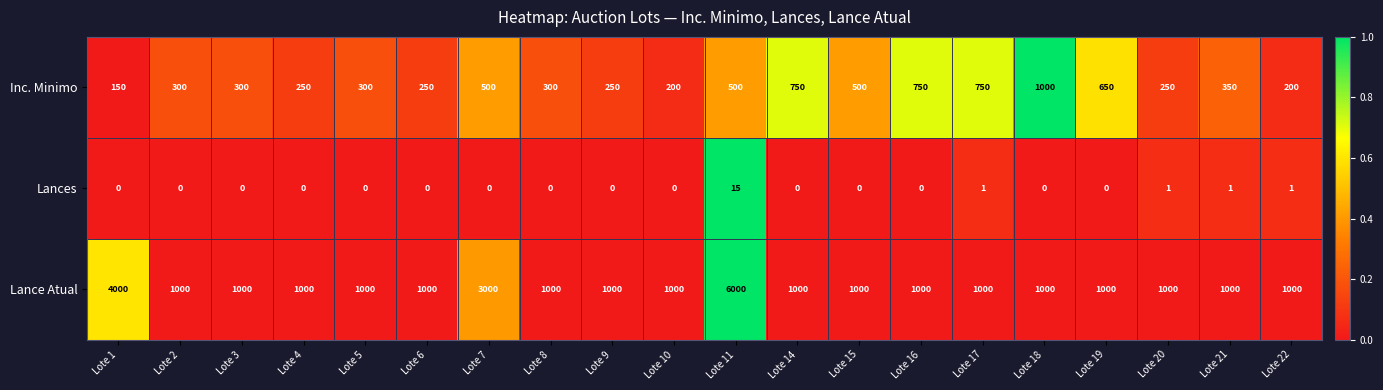

What is the total value across all series at Lote 1?

4150